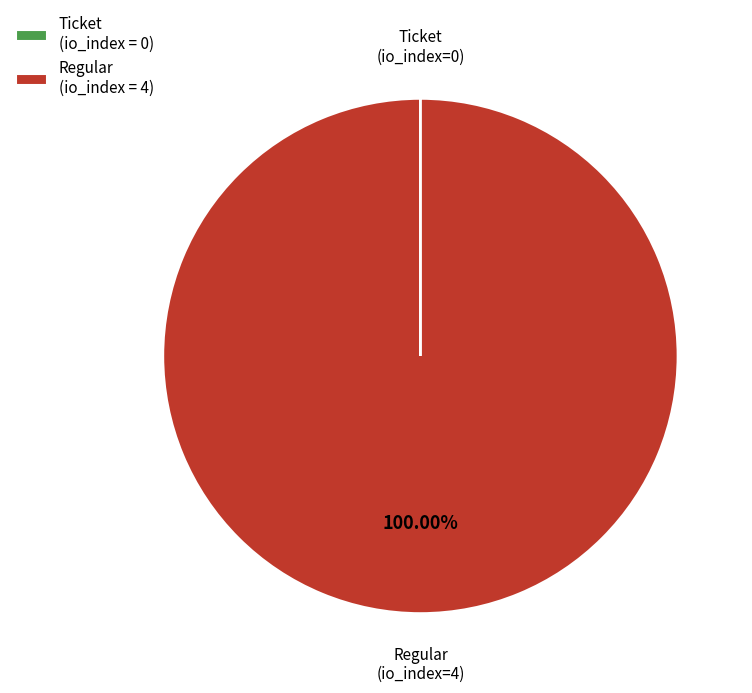

Is Regular (io_index = 4) the majority of the pie?

Yes